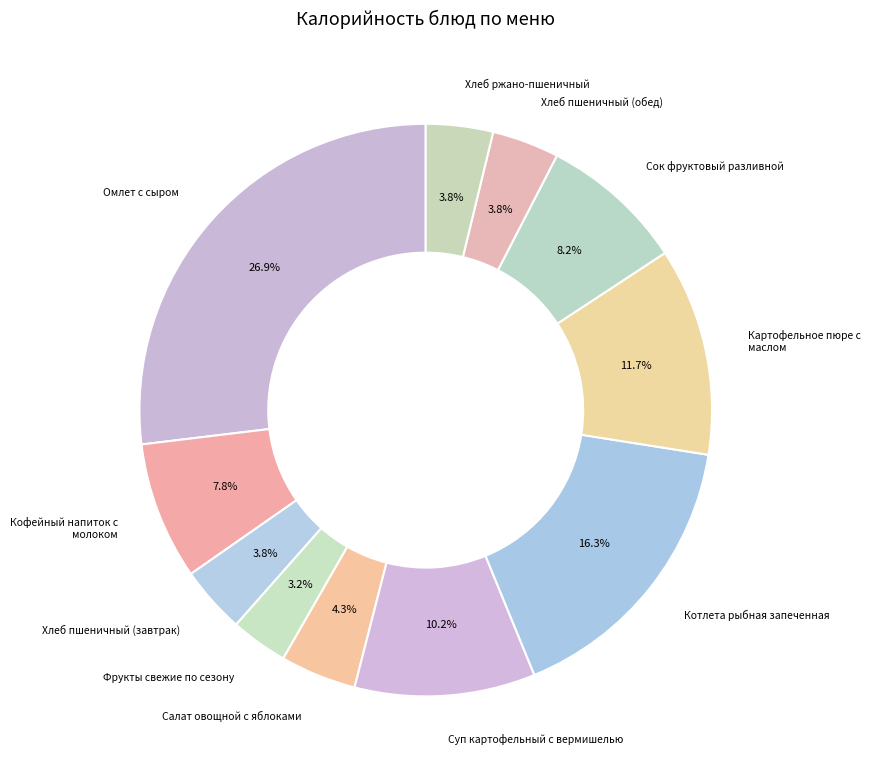

Does any single category account for the majority?

No